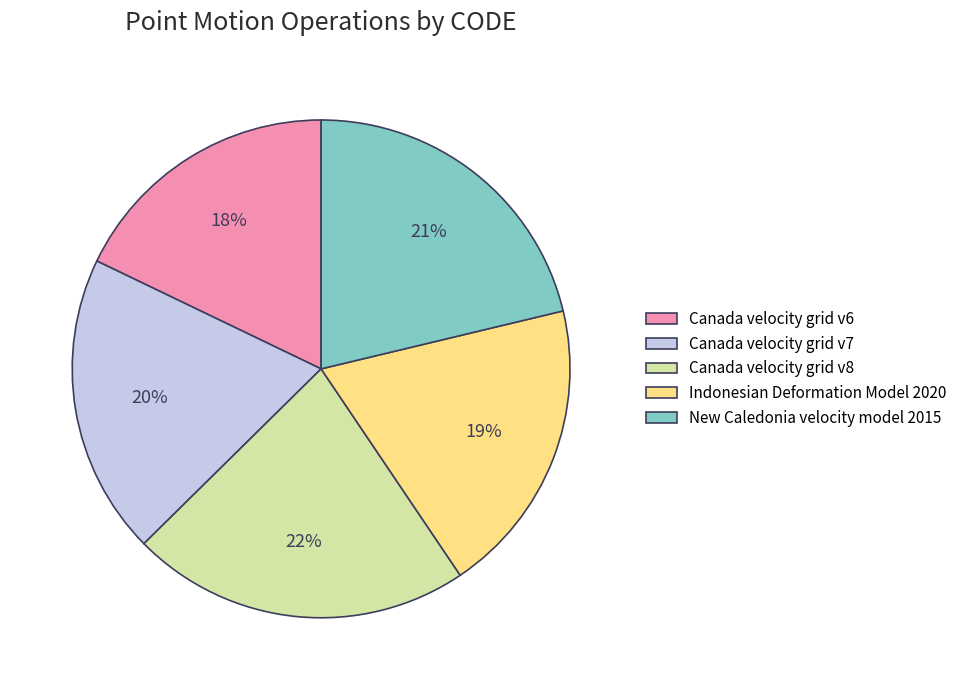

Is it true that Canada velocity grid v6 is 13% of the pie?

False